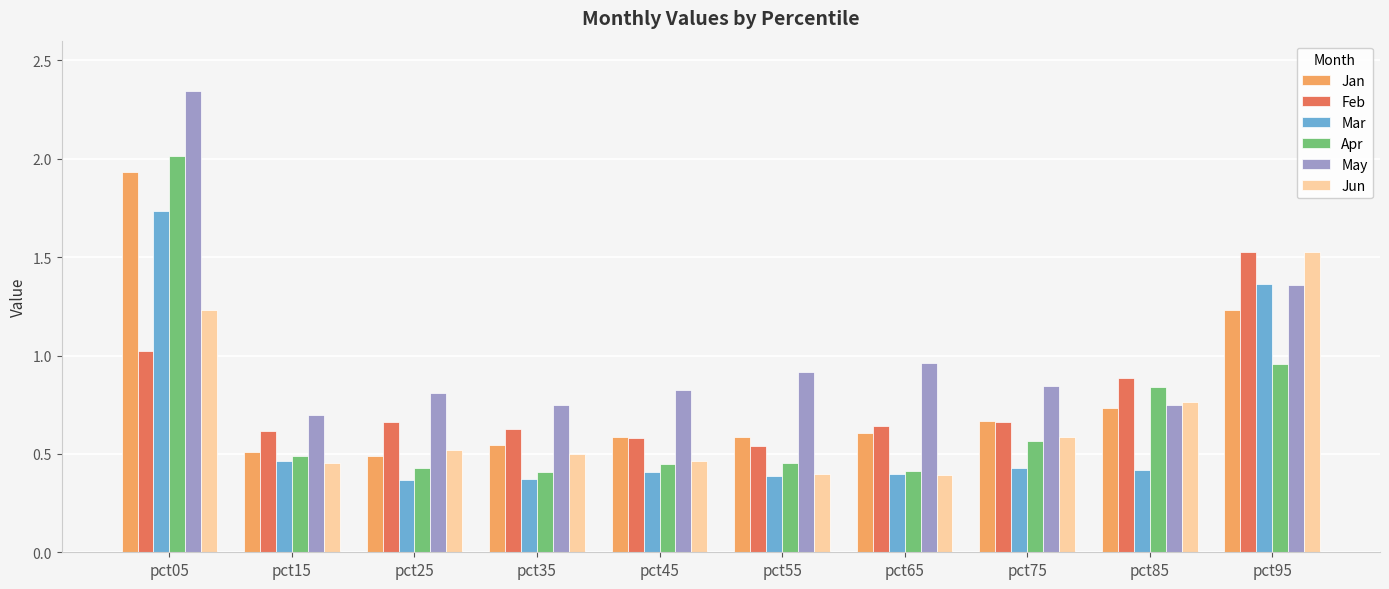

The Feb series shows 1.1 at pct25. True or false?

False